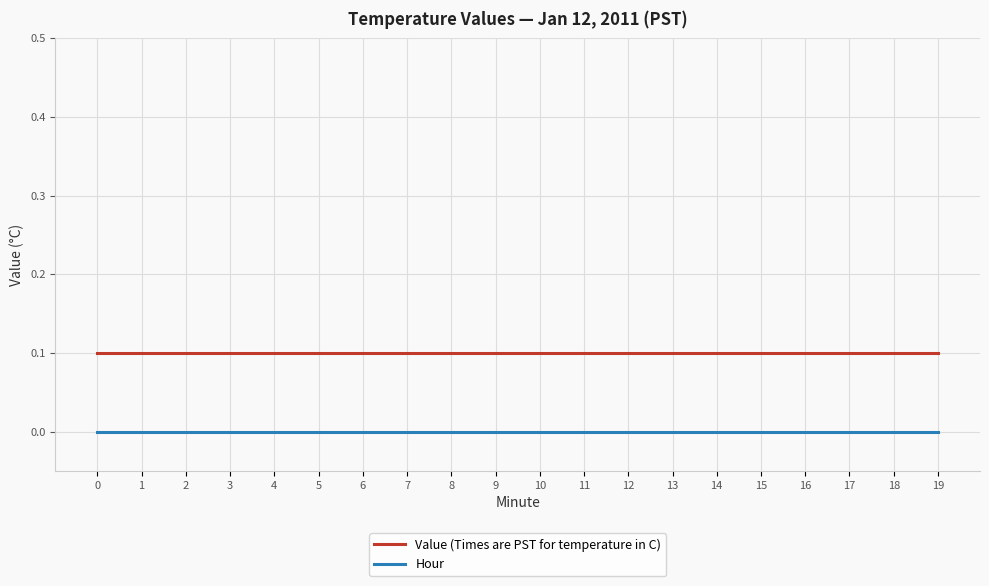

What are all the series names shown in the legend?

Value (Times are PST for temperature in C), Hour